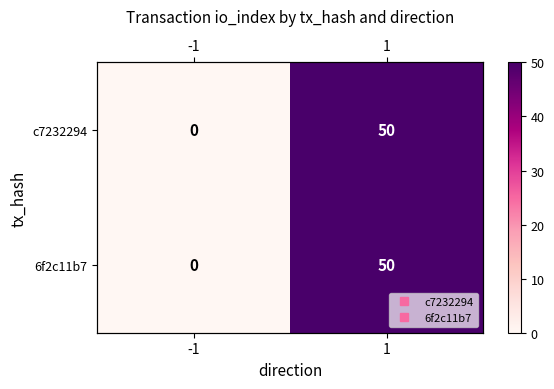

Which label corresponds to the largest value in the chart?

1